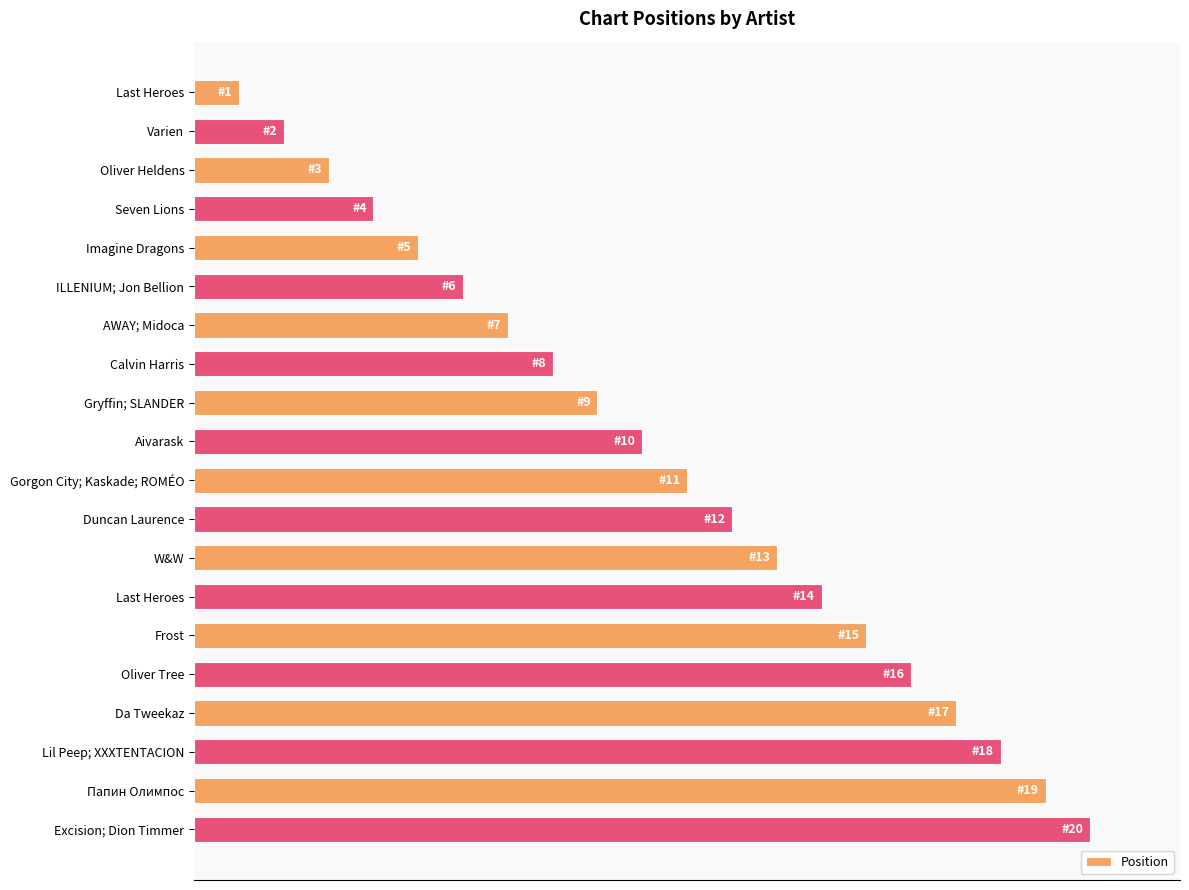

Does the chart contain any negative values?

No